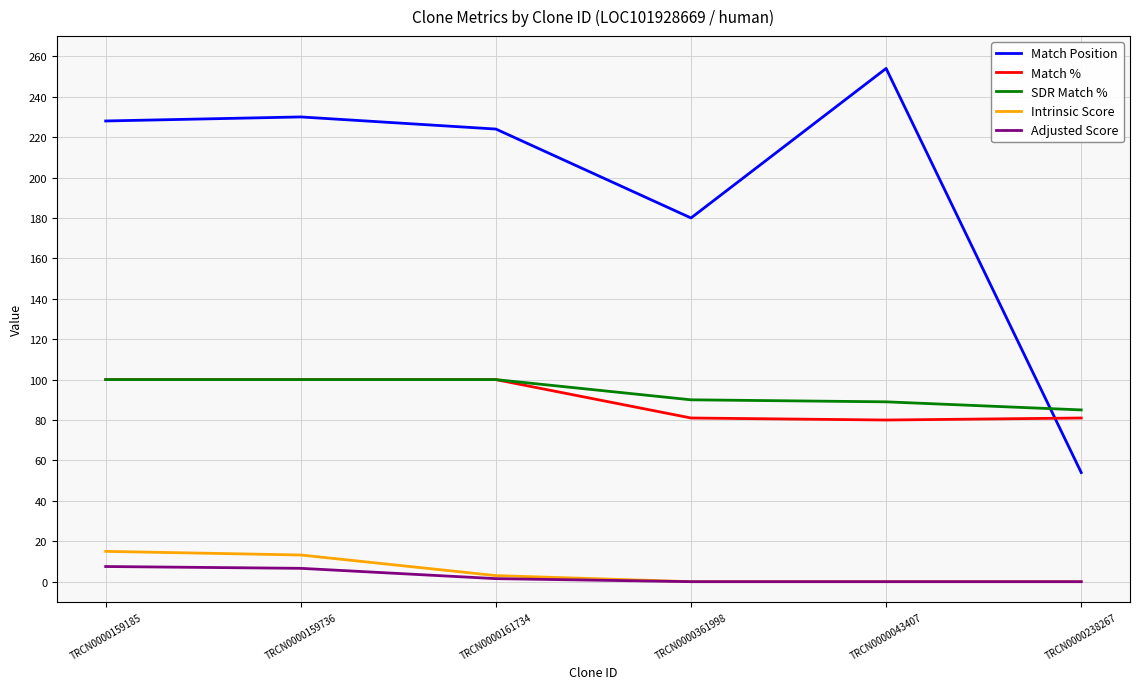

True or false: SDR Match % and Intrinsic Score cross at least once.

False